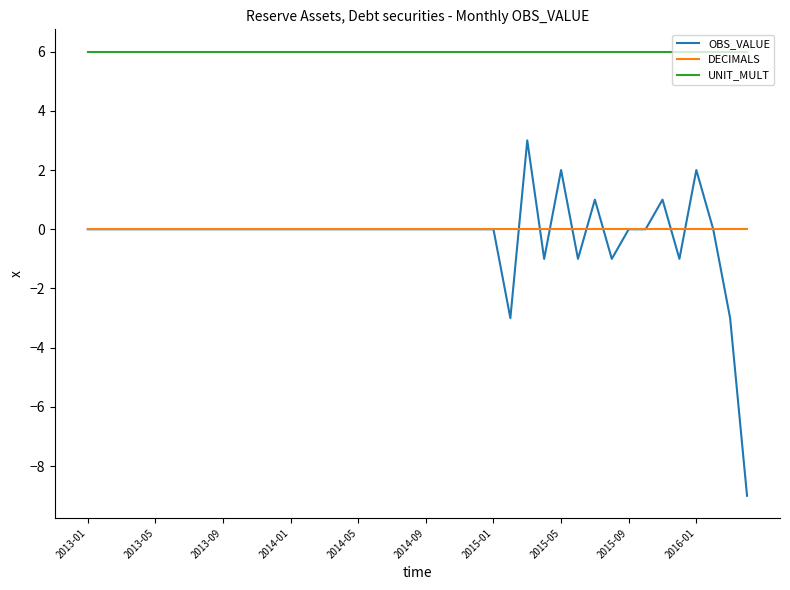

Count the number of data series in this chart.

3